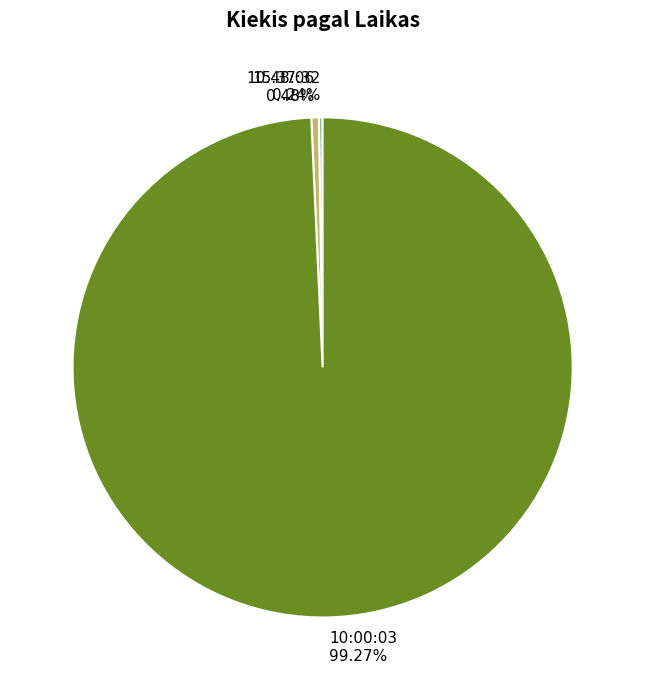

Which category has the biggest portion of the pie?

10:00:03